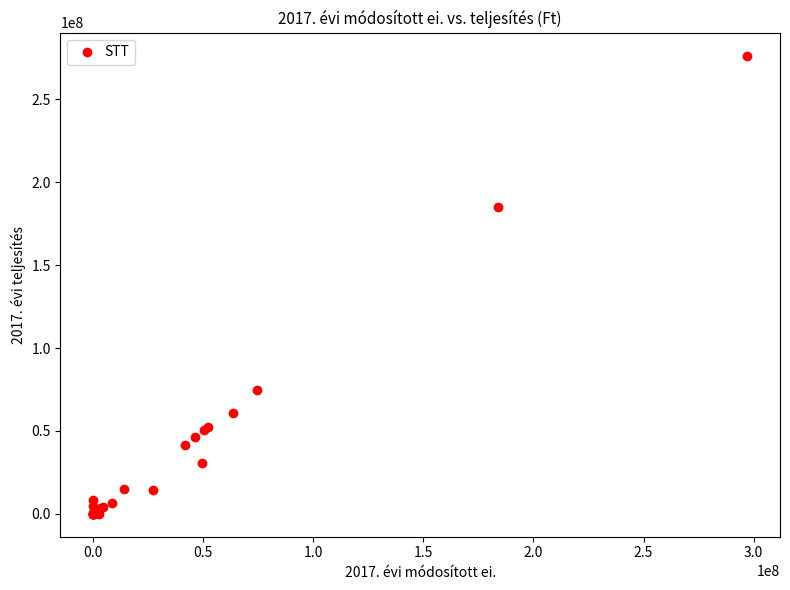

What Y value in the scatter plot is closest to 138224828?

185175013